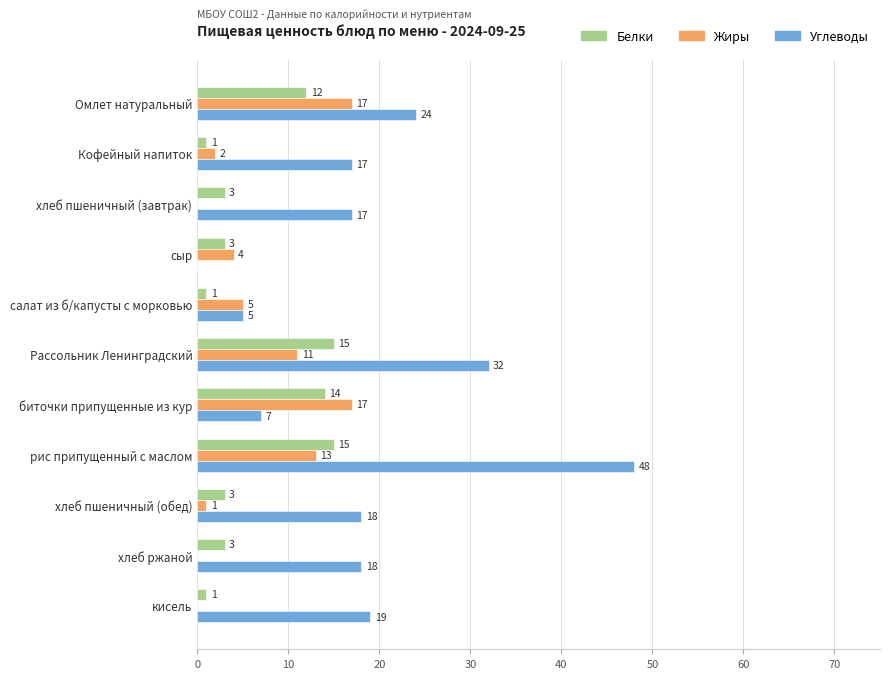

Which series has the largest total across all categories?

Углеводы